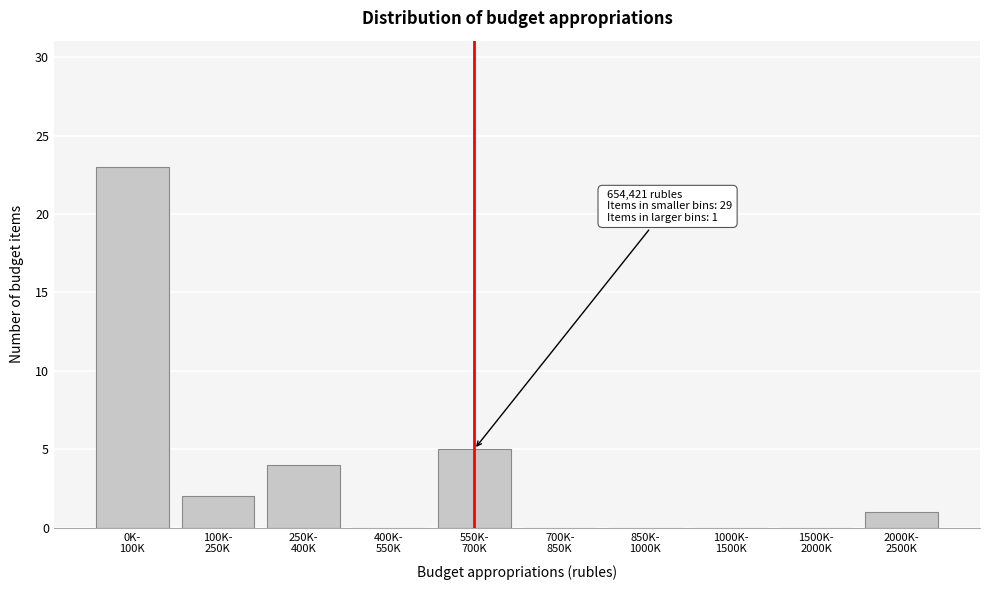

What is the sum of all values?

35